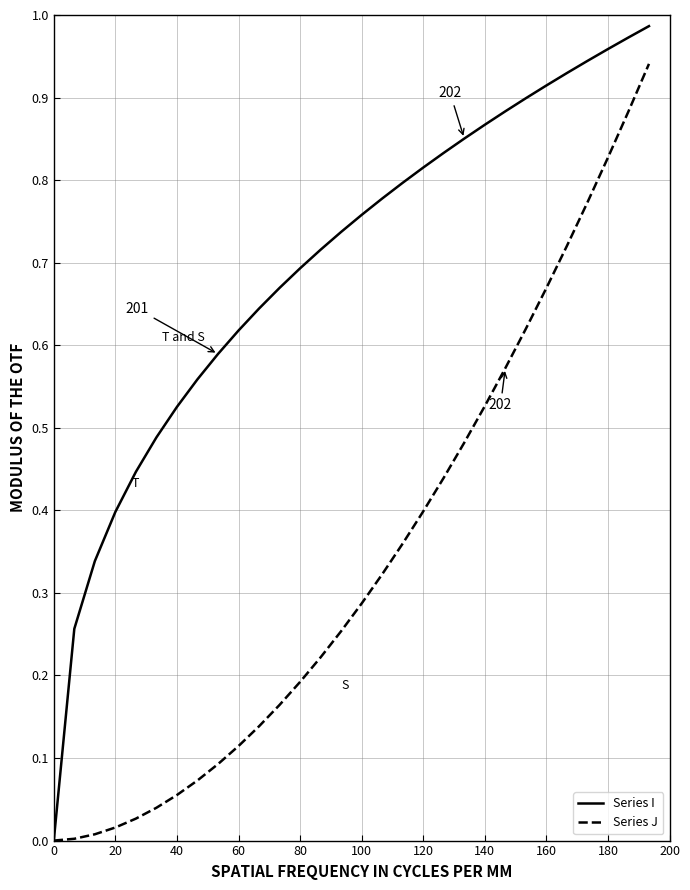

Which series has the widest spread of values?

Series I